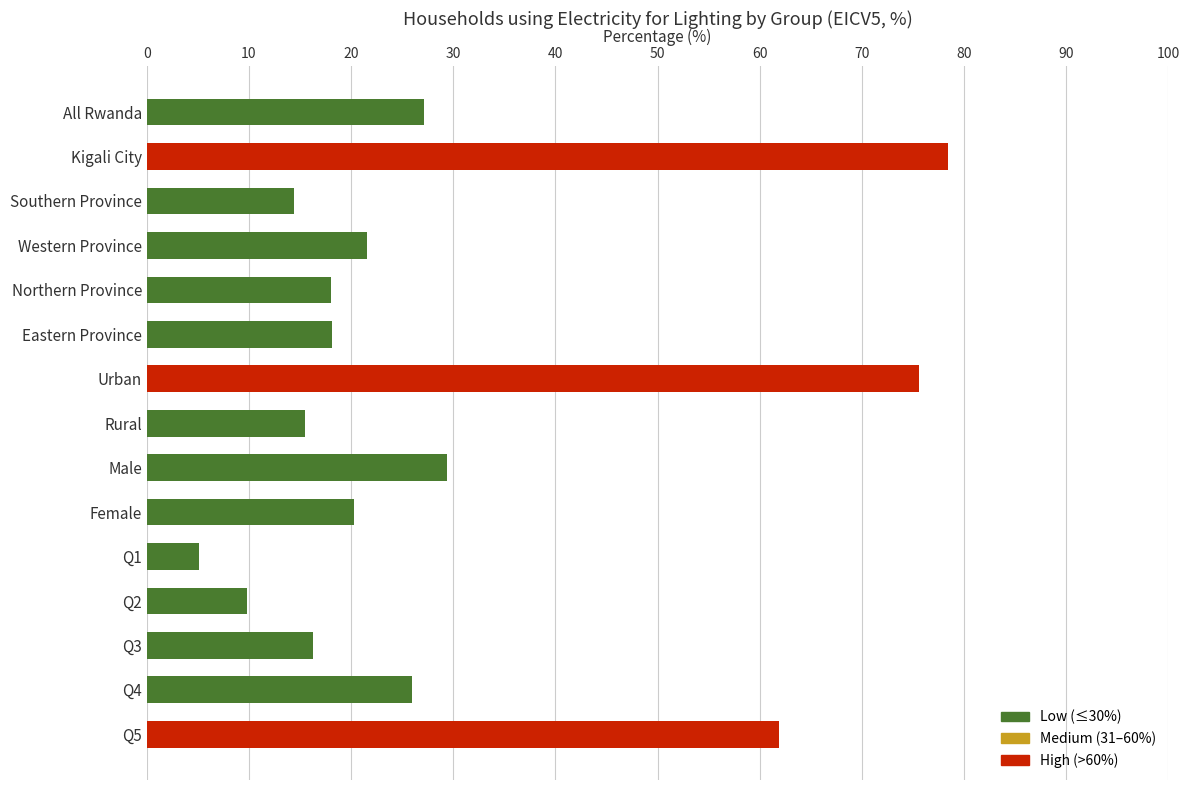

What is the sum of all values?

437.5